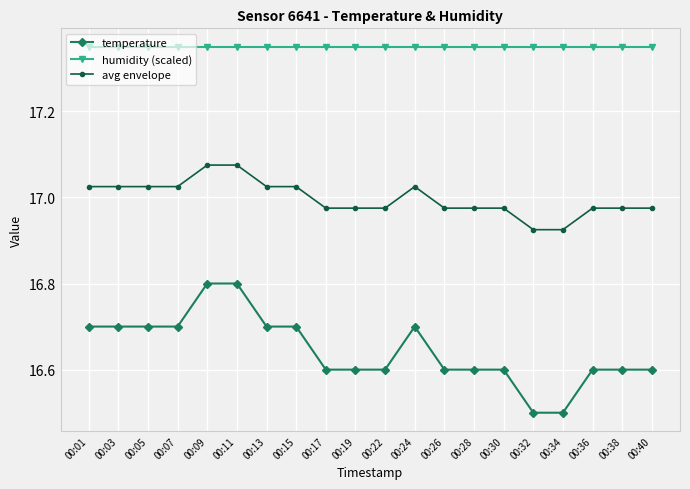

Between 00:09 and 00:22, which series saw the biggest shift?

temperature